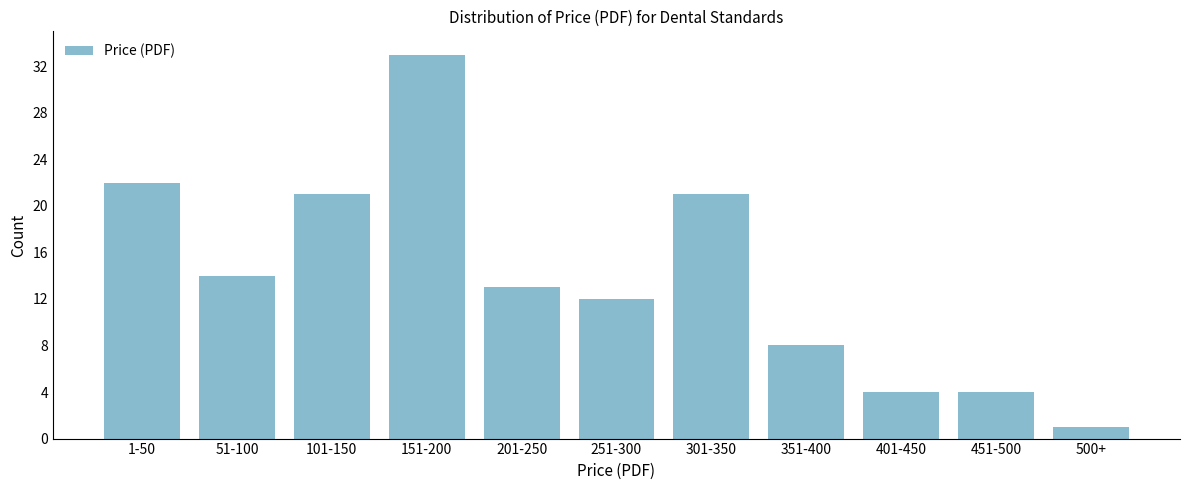

Reading right to left, extract all data points from this chart.

500+=1	451-500=4	401-450=4	351-400=8	301-350=21	251-300=12	201-250=13	151-200=33	101-150=21	51-100=14	1-50=22